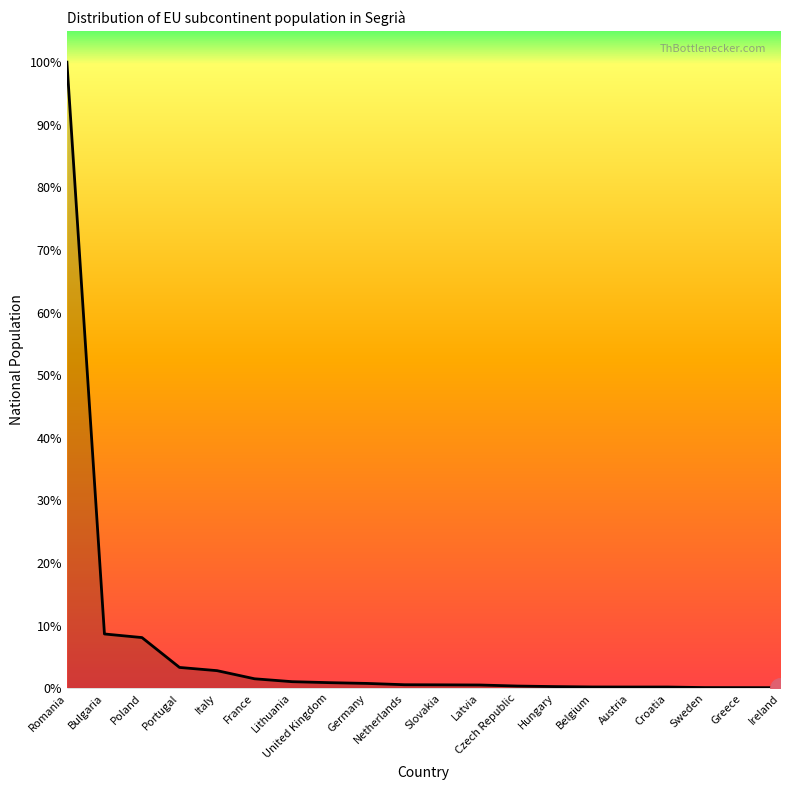

The chart shows a value of 42 at Lithuania. True or false?

False